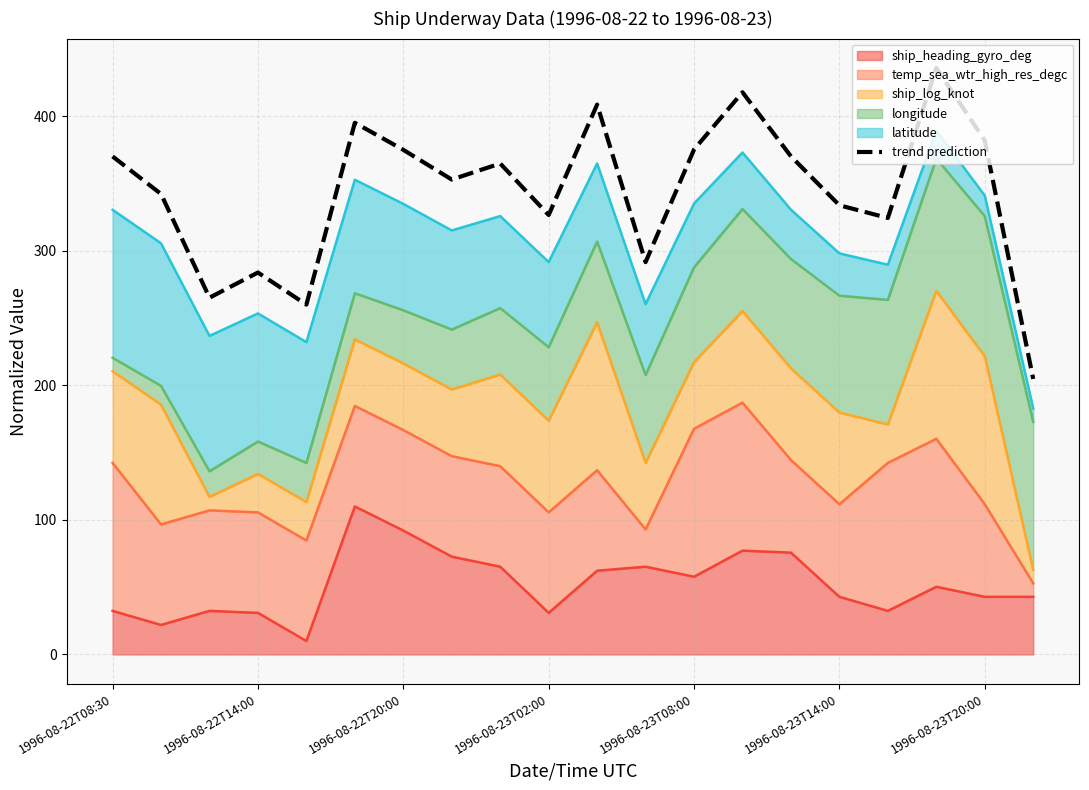

How many points are higher than both their immediate neighbors (excluding endpoints)?

6